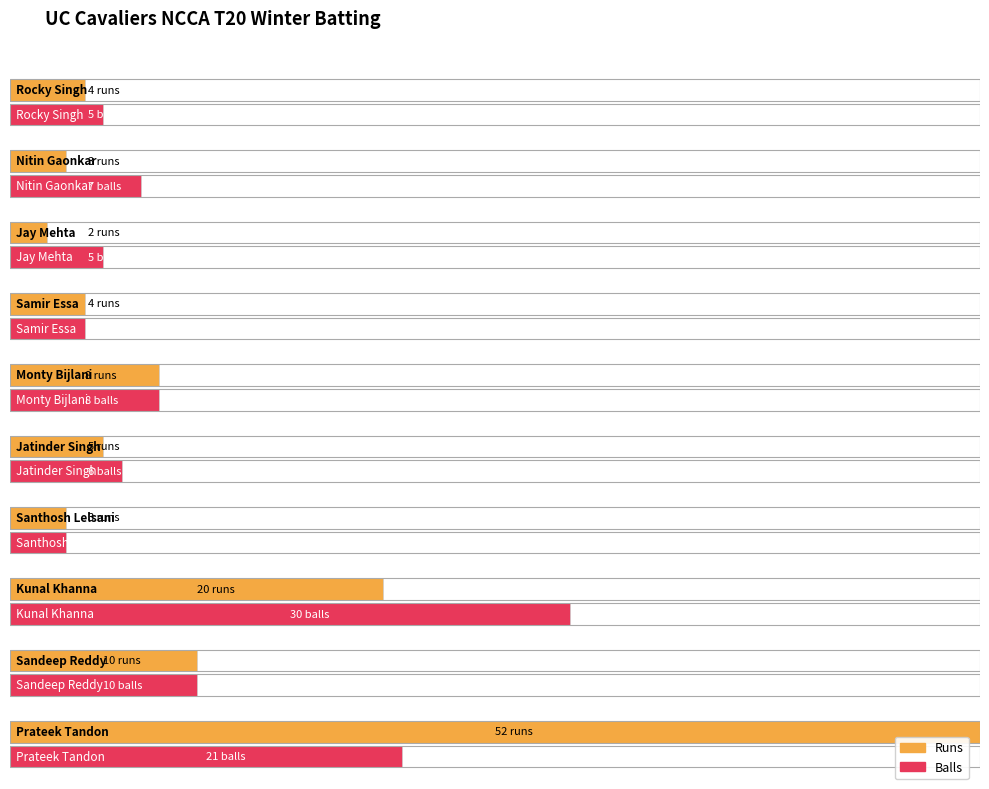

What is the label of the 7th bar from the right?

Samir Essa